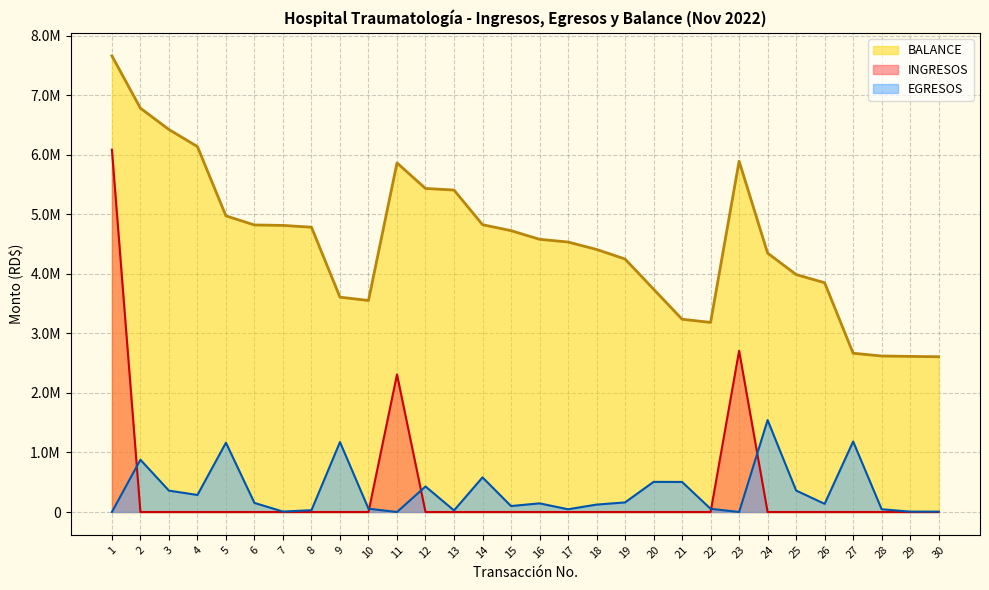

At how many categories does at least one series exceed 1200312?

30